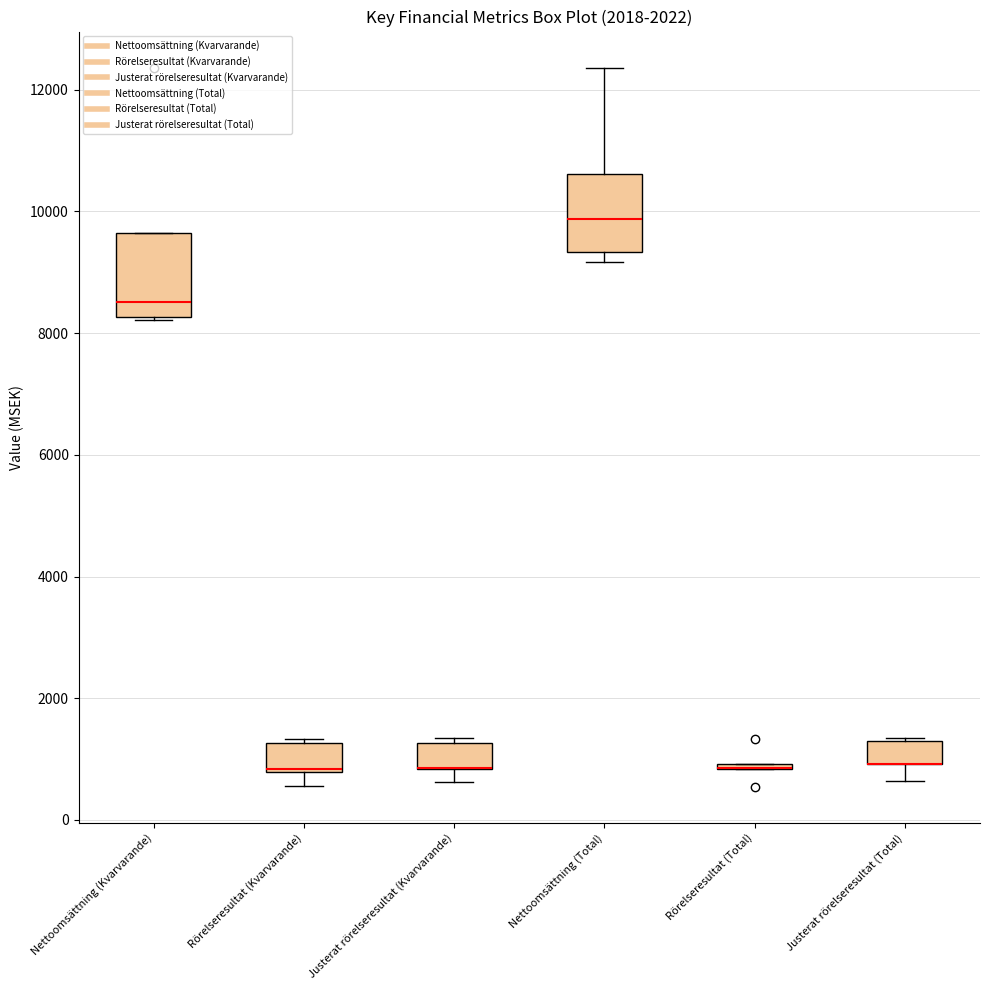

Reading left to right, read every box against the y-axis: the position of its median line, the range the box covers, and the ends of its whiskers. The values are not printed on the chart, so give them approximately, as read against the axis.

Nettoomsättning (Kvarvarande): median 8600, box 8200 to 9600, whiskers 8200 to 9600
Rörelseresultat (Kvarvarande): median 800 (drawn on the box's lower edge), box 800 to 1200, whiskers 600 to 1400
Justerat rörelseresultat (Kvarvarande): median 800 (drawn on the box's lower edge), box 800 to 1200, whiskers 600 to 1400
Nettoomsättning (Total): median 9800, box 9400 to 10600, whiskers 9200 to 12400
Rörelseresultat (Total): box collapsed to a line at 800, whiskers 800 to 1000
Justerat rörelseresultat (Total): median 1000 (drawn on the box's lower edge), box 1000 to 1200, whiskers 600 to 1400